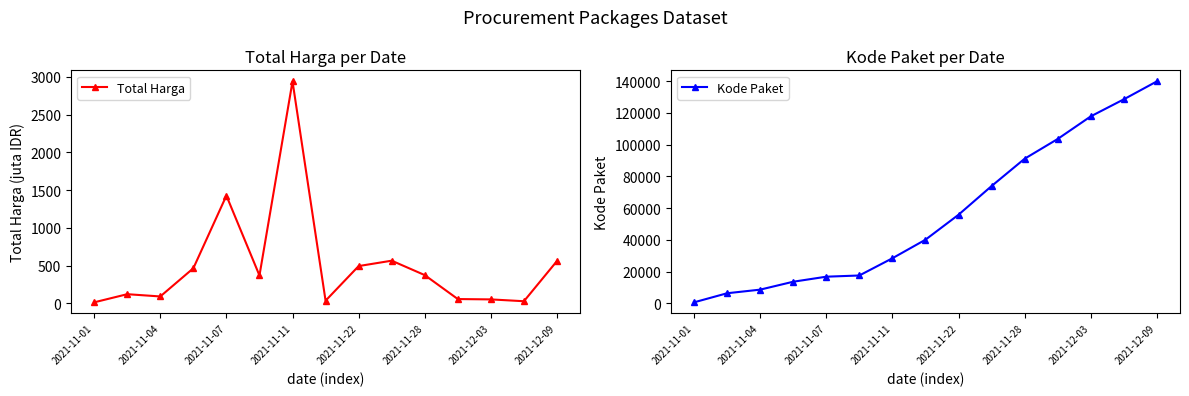

Rank the series by their average value, from highest to lowest.

Kode Paket, Total Harga